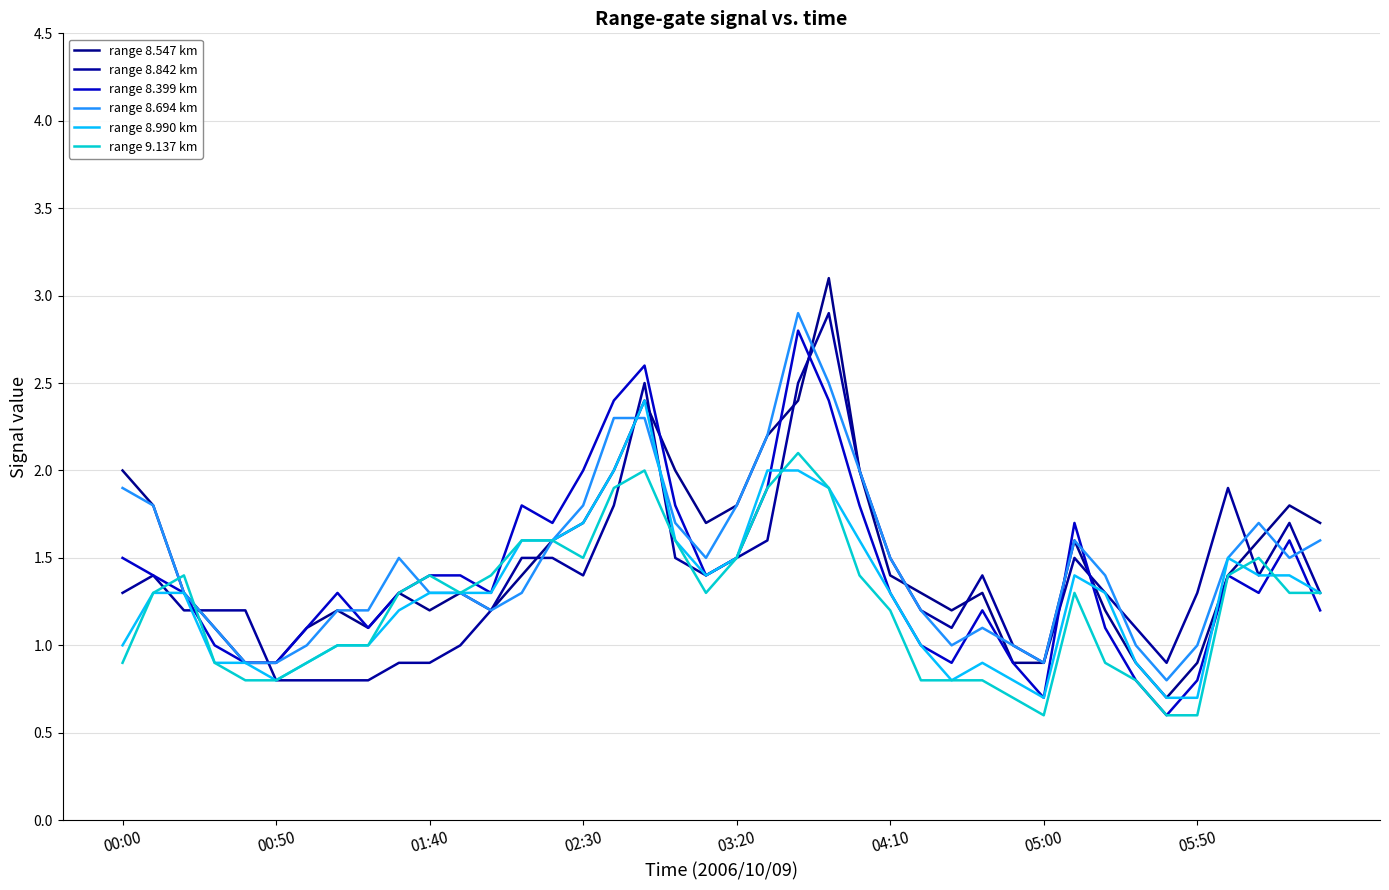

Is this an area chart (filled region under the line)?

No